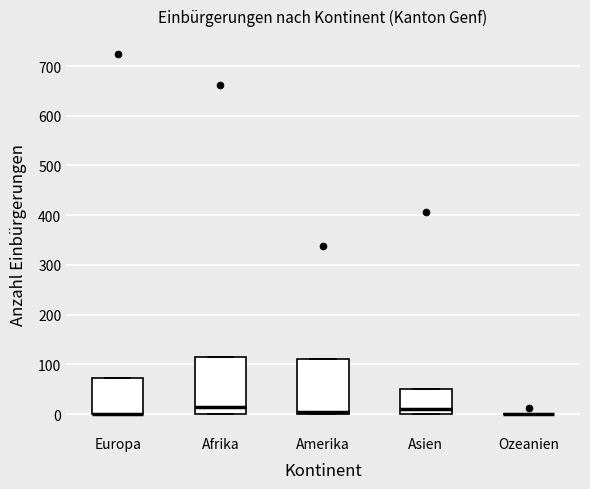

Reading left to right, read every box against the y-axis: the position of its median line, the range the box covers, and the ends of its whiskers. The values are not printed on the chart, so give them approximately, as read against the axis.

Europa: median 0 (drawn on the box's lower edge), box 0 to 70, whiskers 0 to 70
Afrika: median 10, box 0 to 120, whiskers 0 to 120
Amerika: median 10, box 0 to 110, whiskers 0 to 110
Asien: median 10, box 0 to 50, whiskers 0 to 50
Ozeanien: box collapsed to a line at 0, whiskers 0 to 0